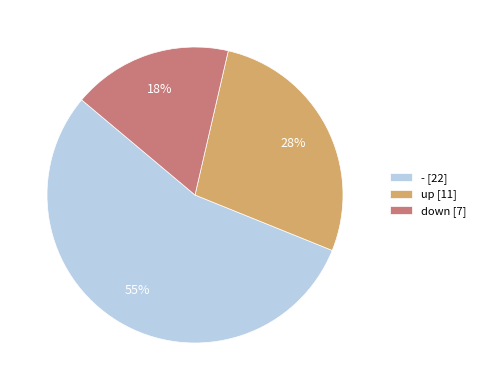

Which has a higher value, - [22] or down [7]?

- [22]